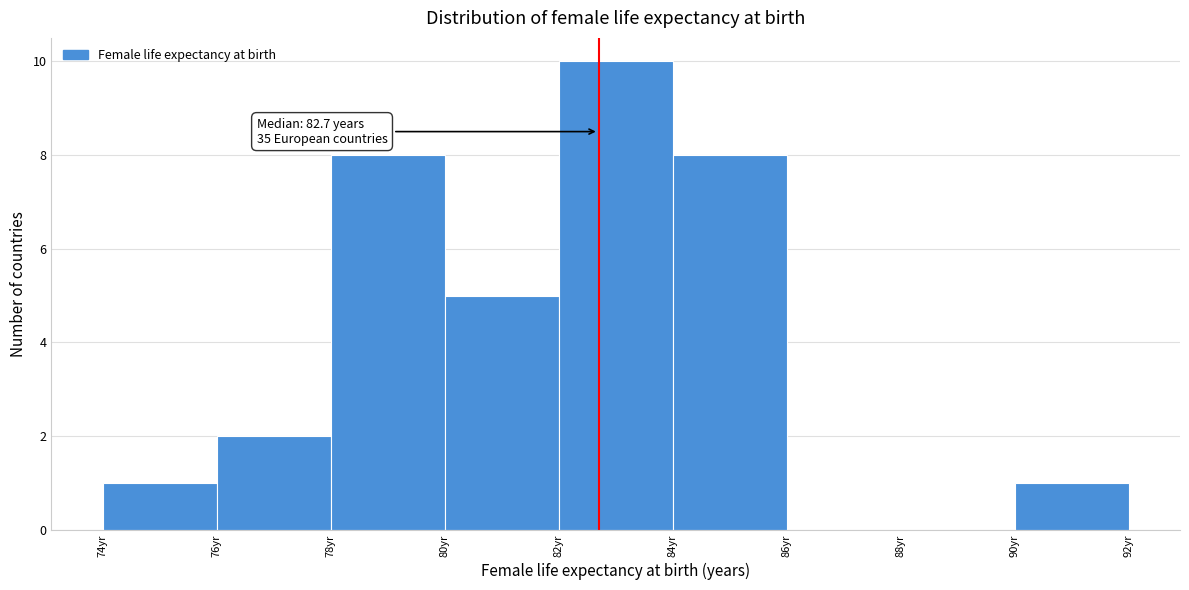

Over which range of the x-axis is the bar tallest?

82 to 84